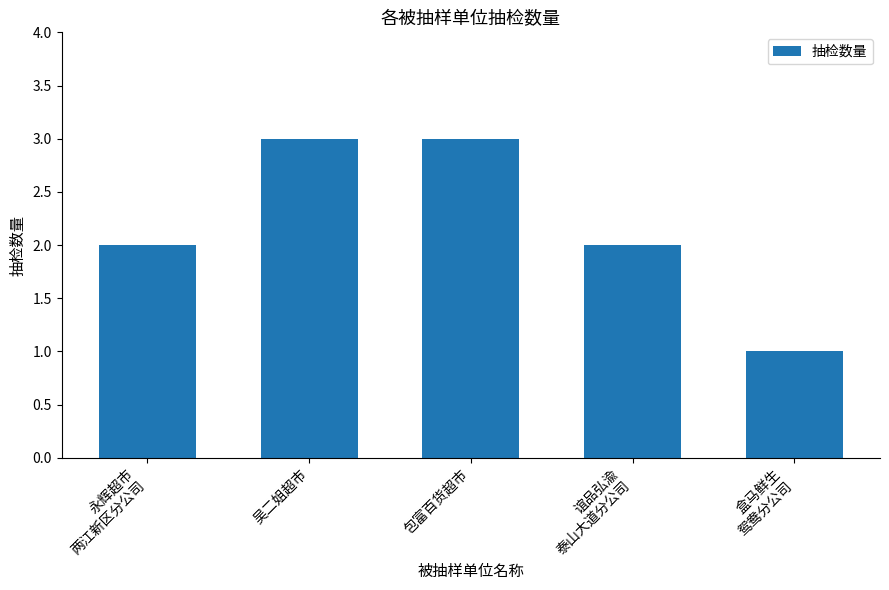

What is the maximum value shown in the chart?

3